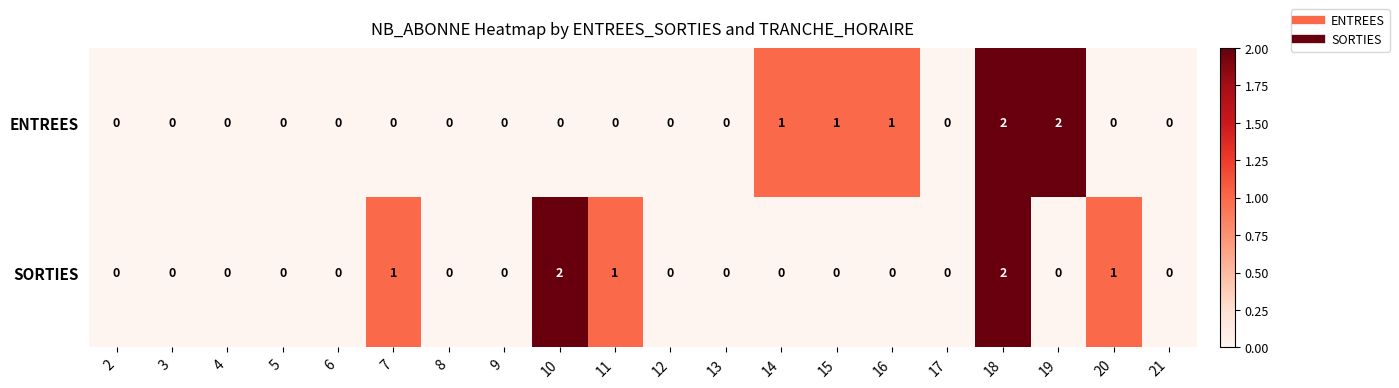

The SORTIES series shows 0 at 12. True or false?

True